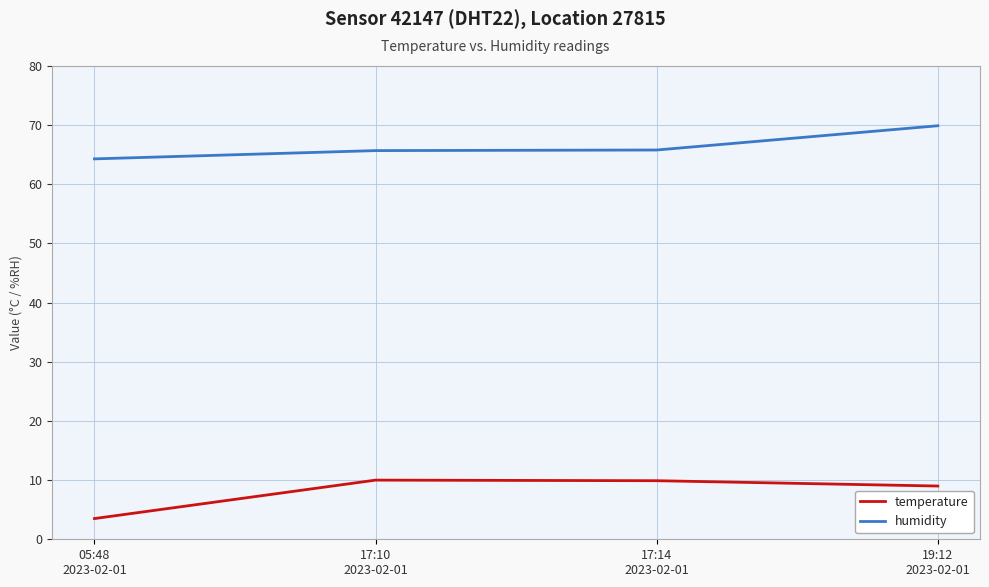

True or false: humidity and temperature cross at least once.

False